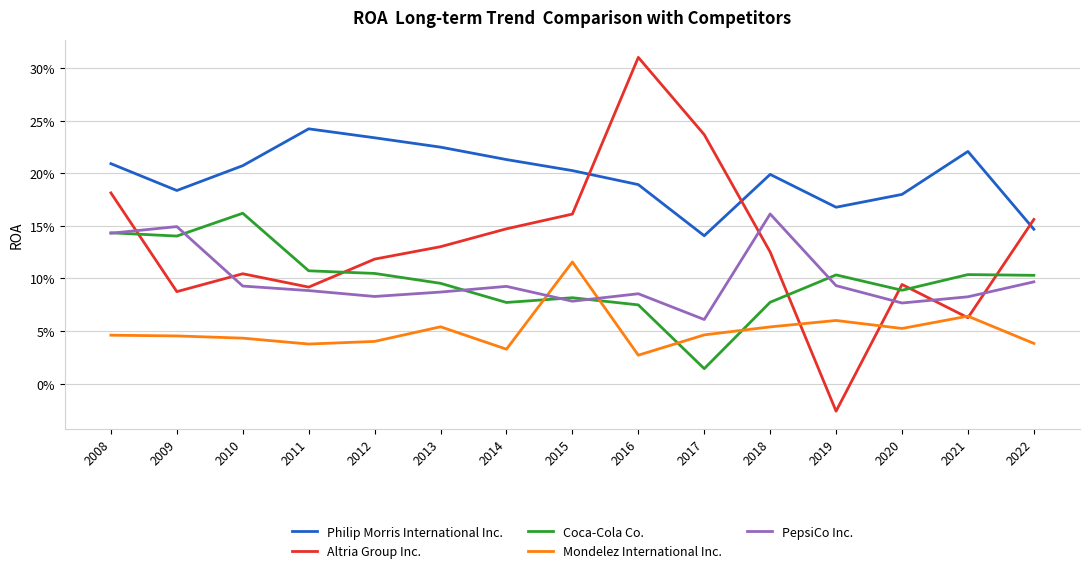

True or false: Philip Morris International Inc. and Coca-Cola Co. cross at least once.

False